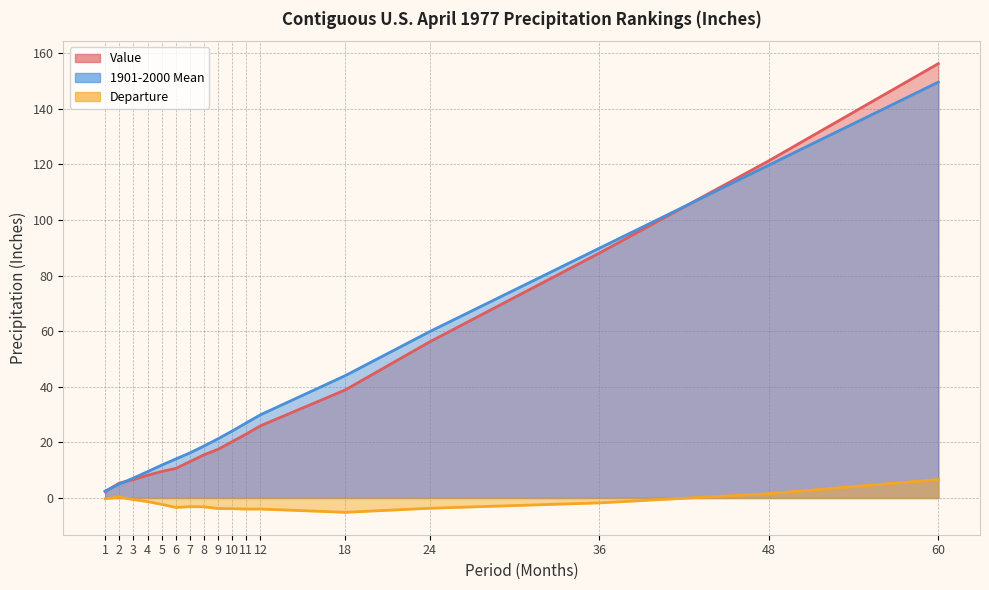

Which series has the largest range (max minus min)?

Value